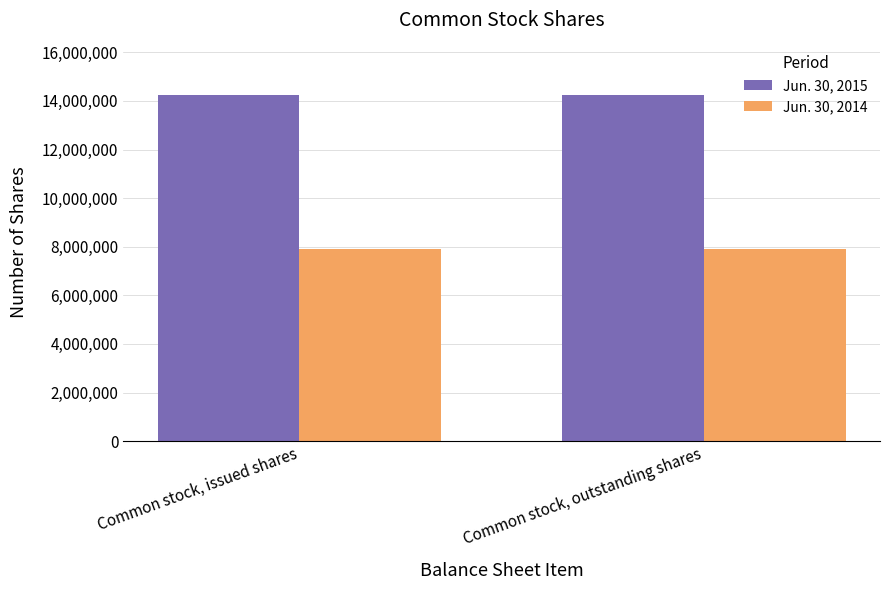

The Jun. 30, 2015 series shows 14259681 at Common stock, outstanding shares. True or false?

True